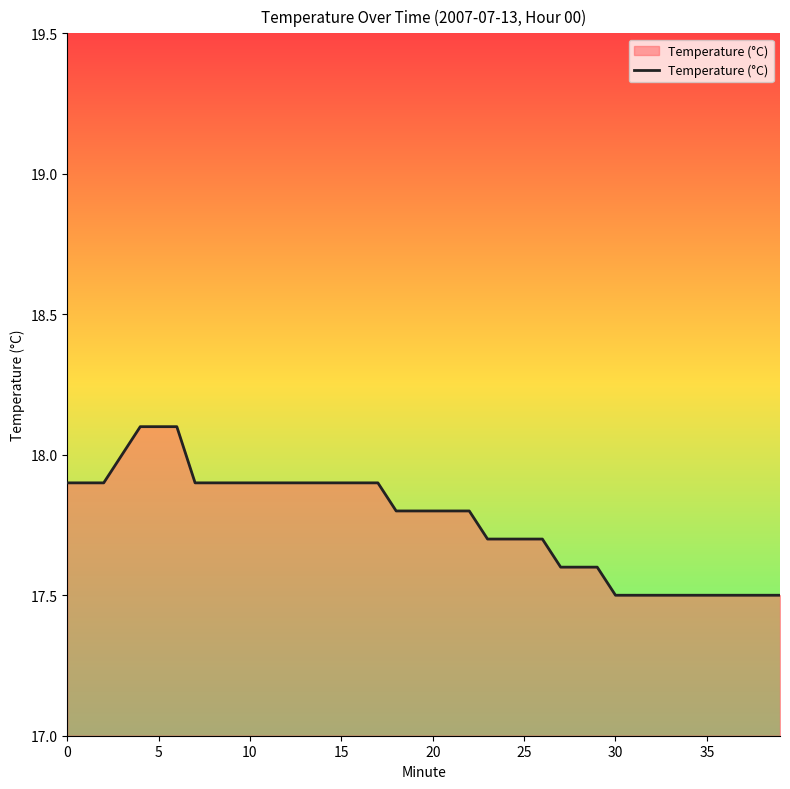

What is the difference between the maximum and minimum values?

0.6